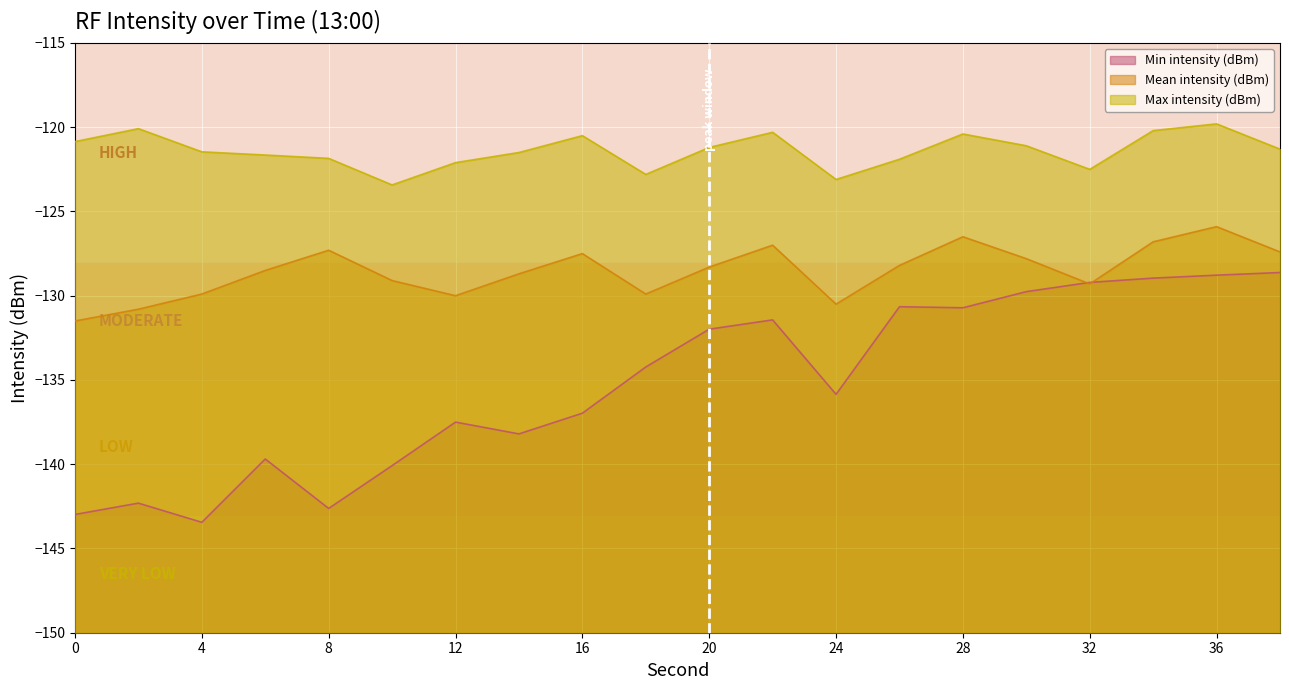

What is the maximum value for Max intensity (dBm)?

-119.8